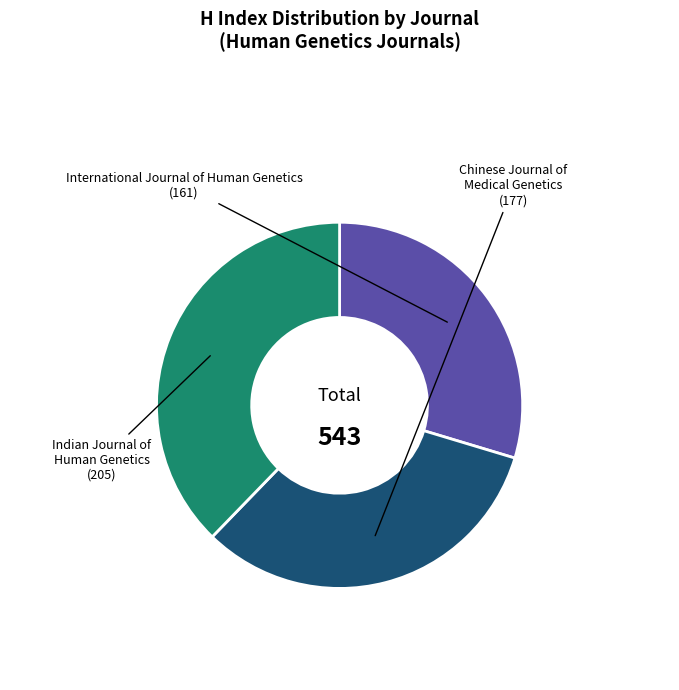

Does any single category account for the majority?

No